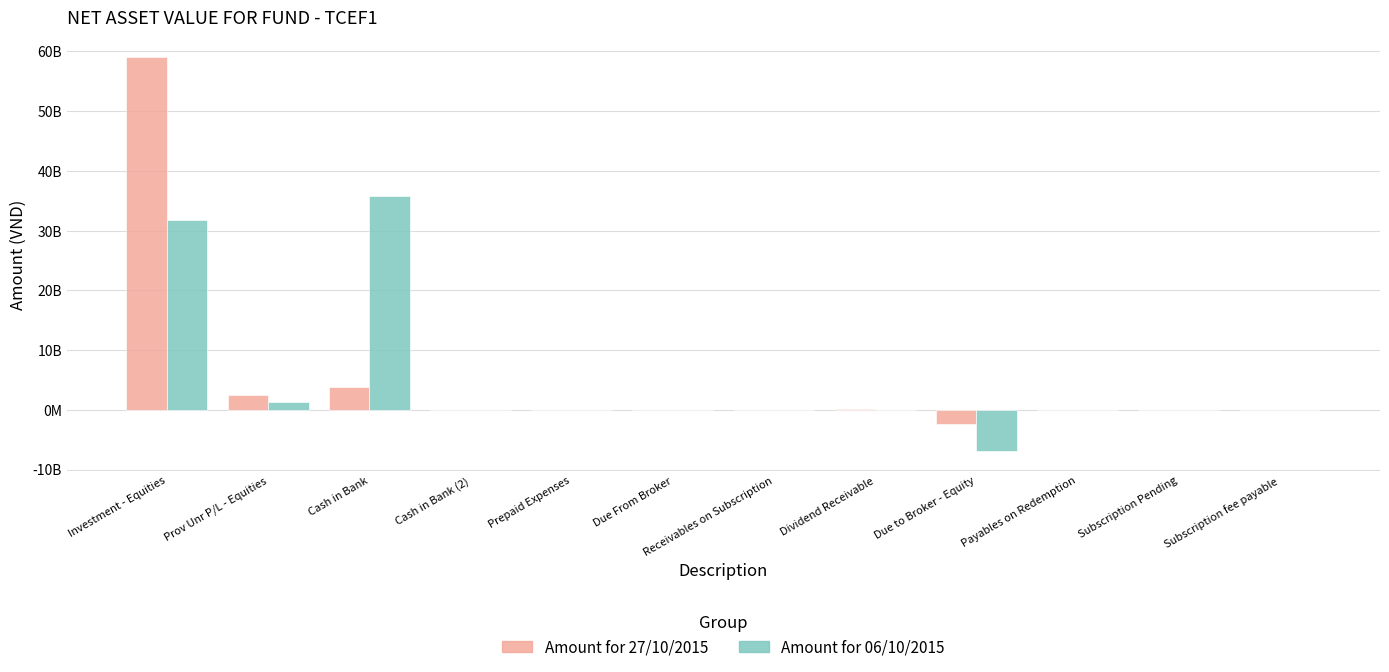

At how many categories does at least one series exceed 40392862841?

1